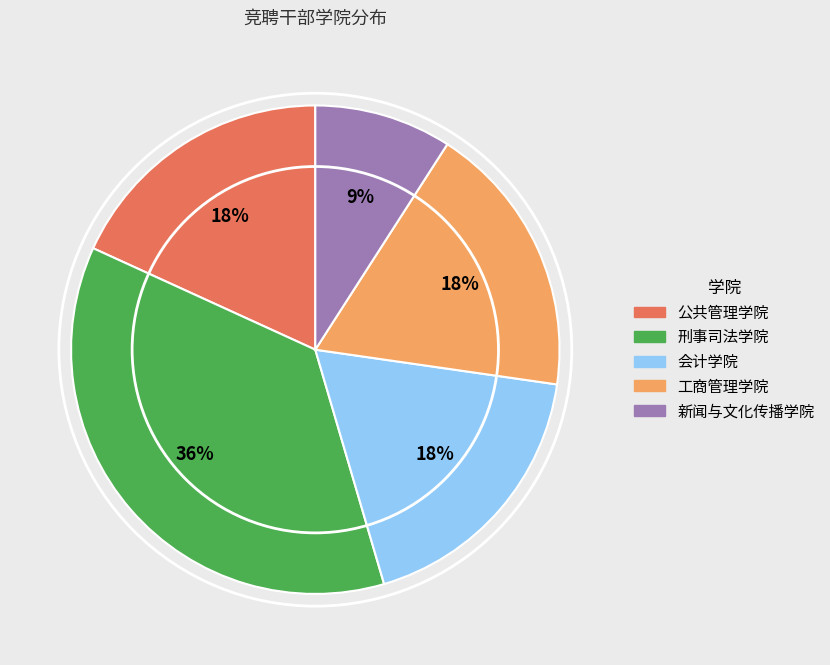

How many segments does this pie chart have?

5